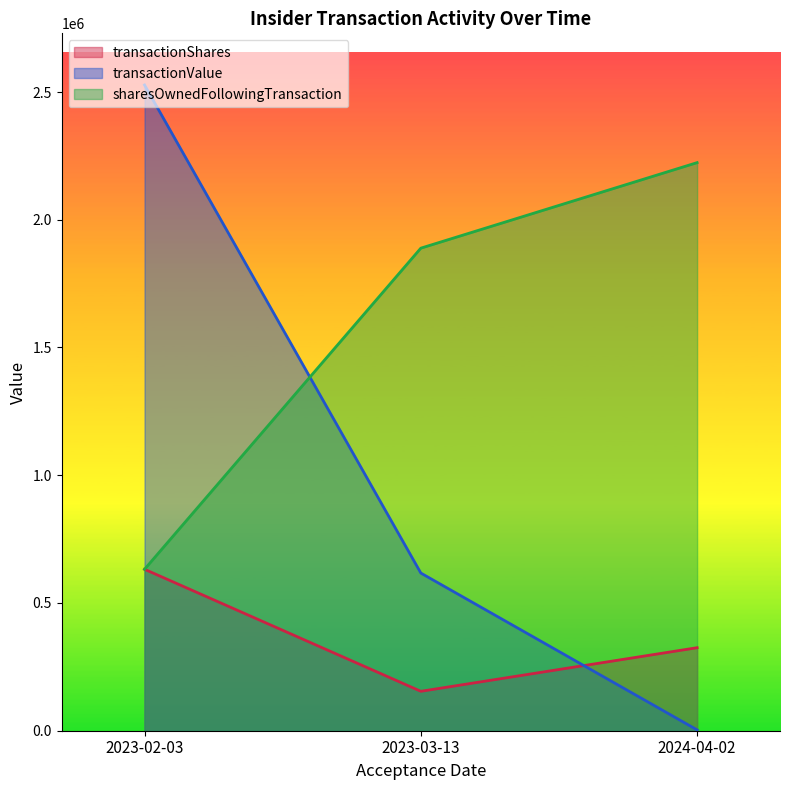

What is the value of the sharesOwnedFollowingTransaction point at the 3rd from the left?

2223613